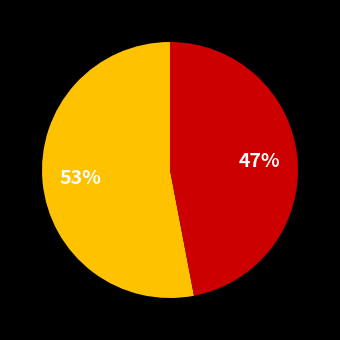

Is there a majority slice in this chart?

Yes